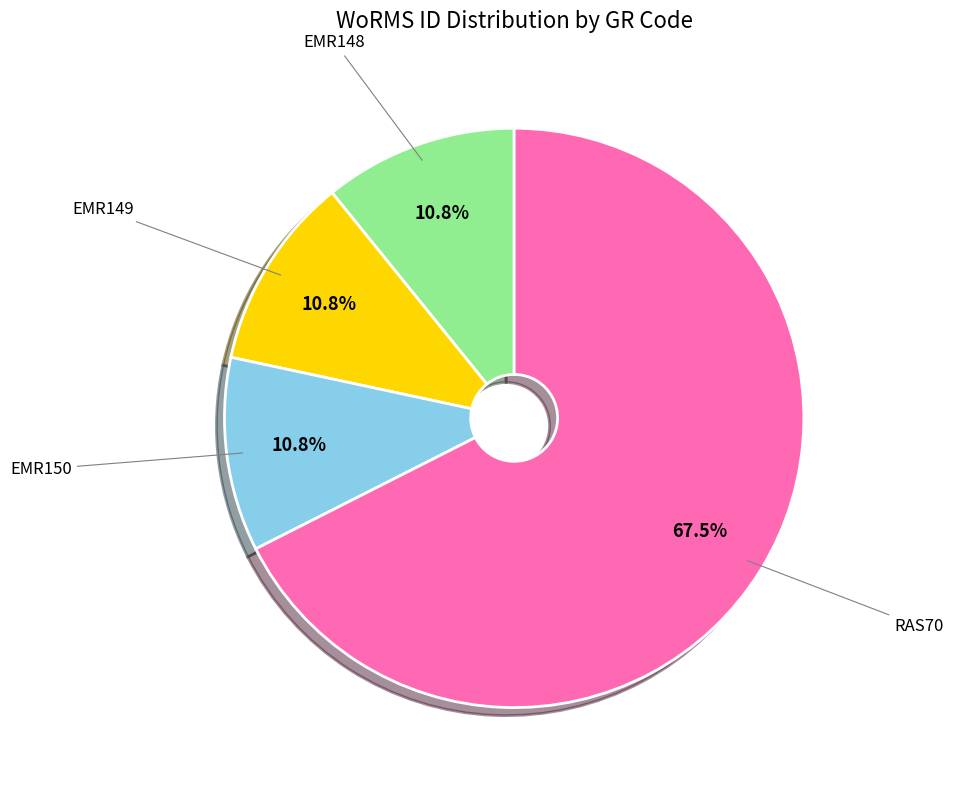

Is there a majority slice in this chart?

Yes